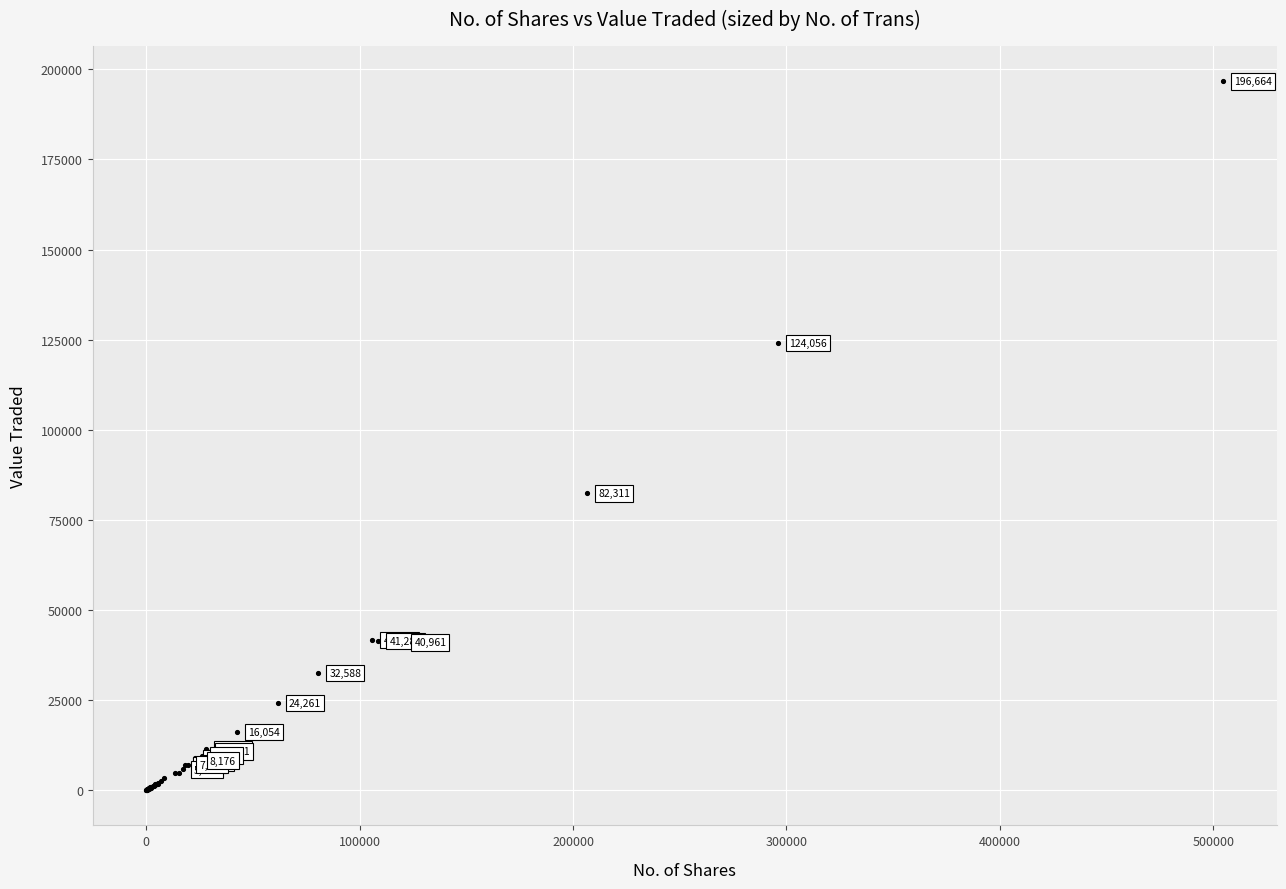

What Y value in the scatter plot is closest to 98348?

82311